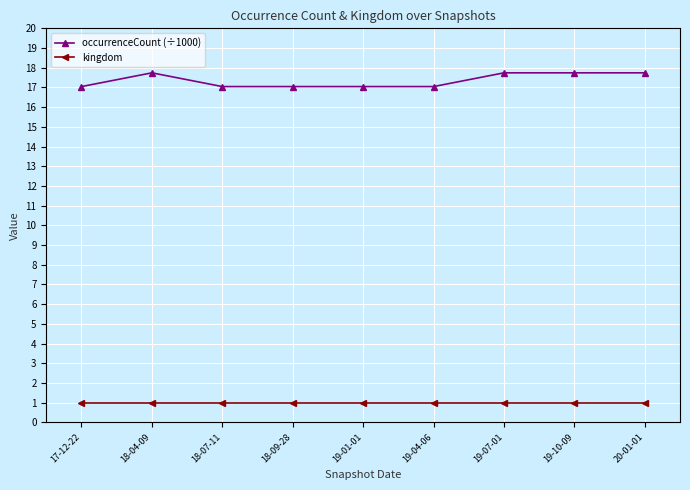

Reading right to left, what are all the values shown in this chart?

occurrenceCount (÷1000): 17.7	17.7	17.7	17.0	17.0	17.0	17.0	17.7	17.0
kingdom: 1.0	1.0	1.0	1.0	1.0	1.0	1.0	1.0	1.0